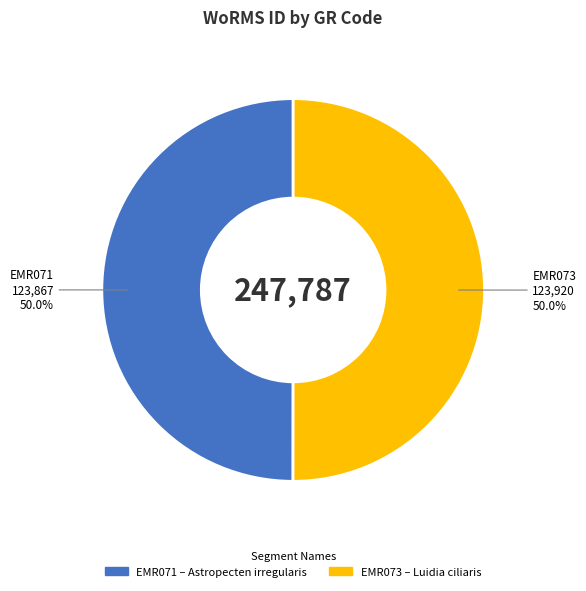

Do EMR073 and EMR071 together represent more than half of the pie?

Yes